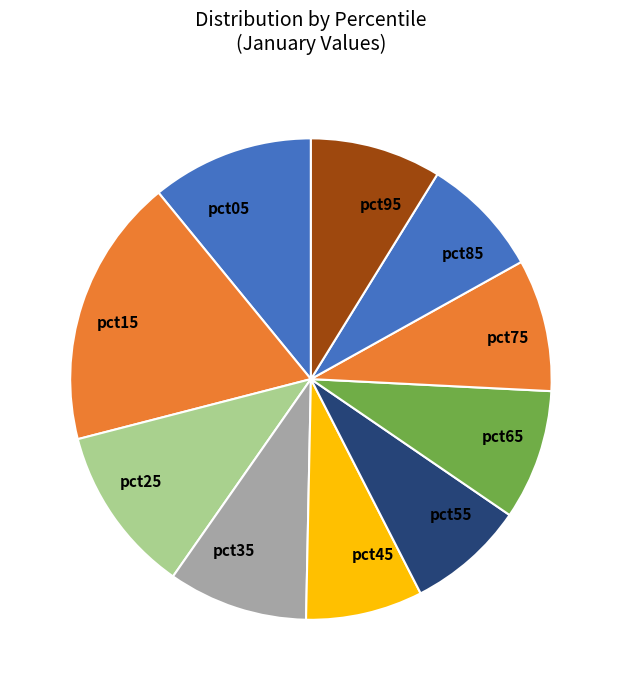

Between pct65 and pct25, which is larger?

pct25